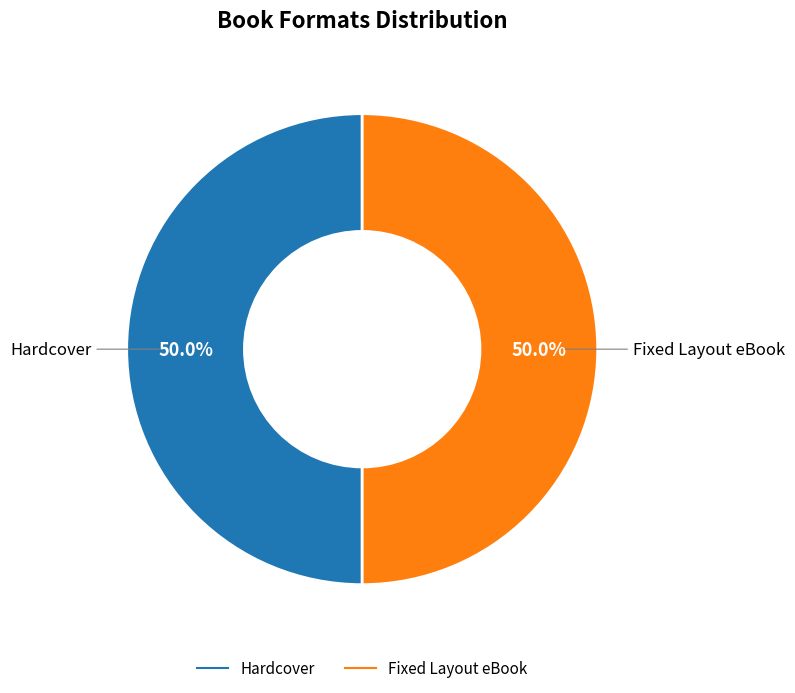

Count the number of slices in the pie.

2